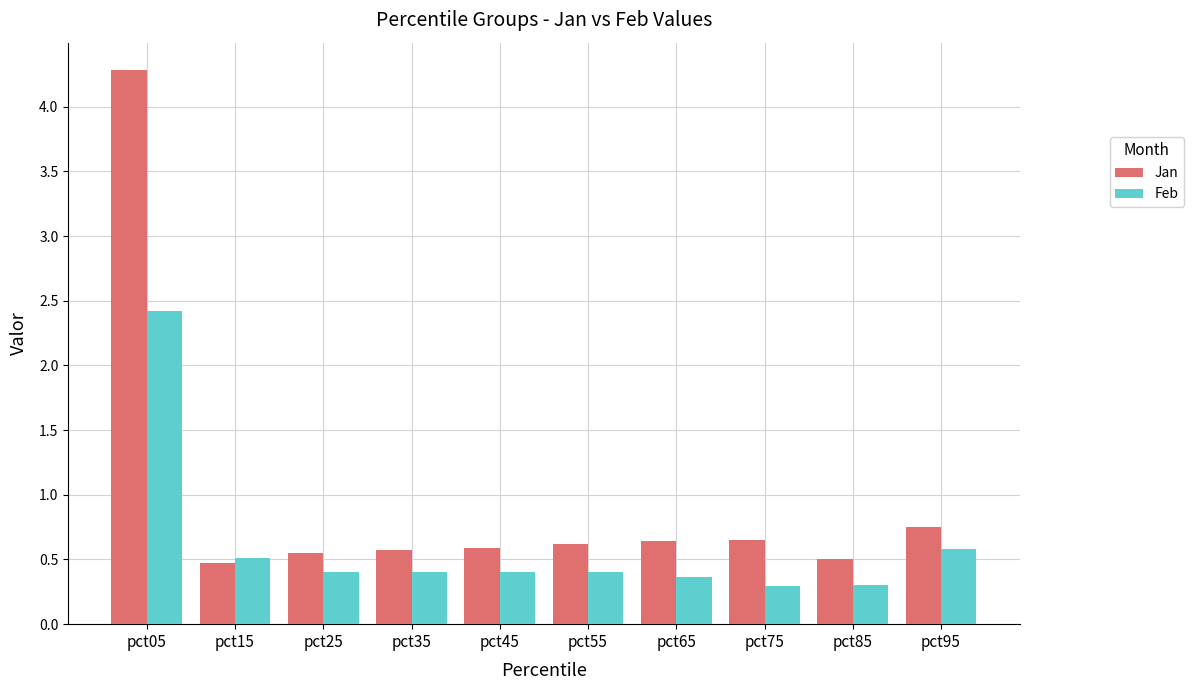

Is it true that Jan equals 0.3 at pct75?

False